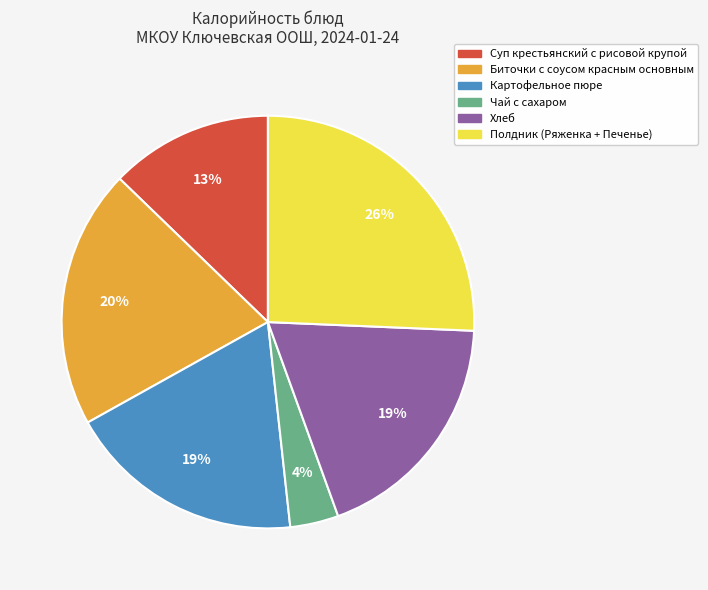

The Хлеб slice represents 7% of the pie. True or false?

False